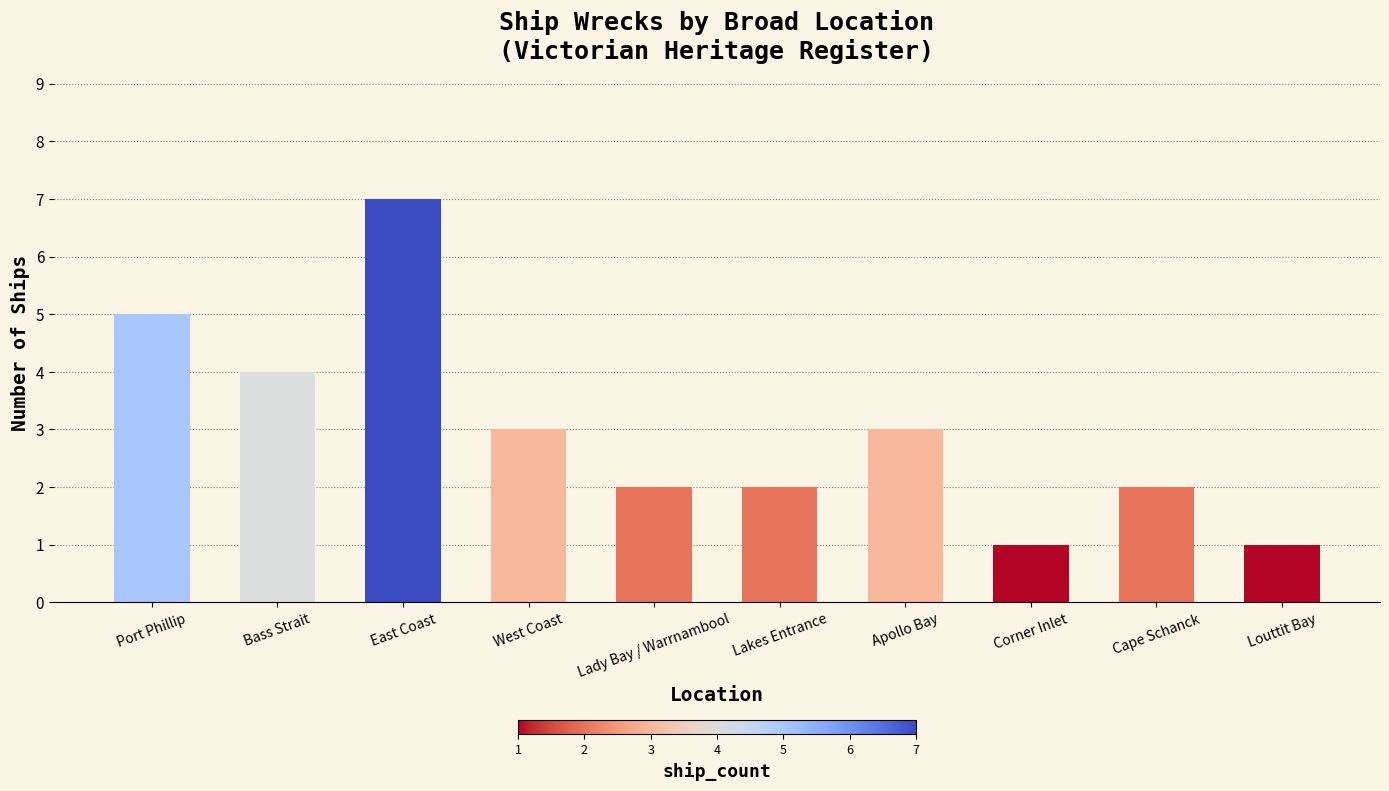

Reading left to right, list all the values displayed in this chart.

Port Phillip=5	Bass Strait=4	East Coast=7	West Coast=3	Lady Bay / Warrnambool=2	Lakes Entrance=2	Apollo Bay=3	Corner Inlet=1	Cape Schanck=2	Louttit Bay=1